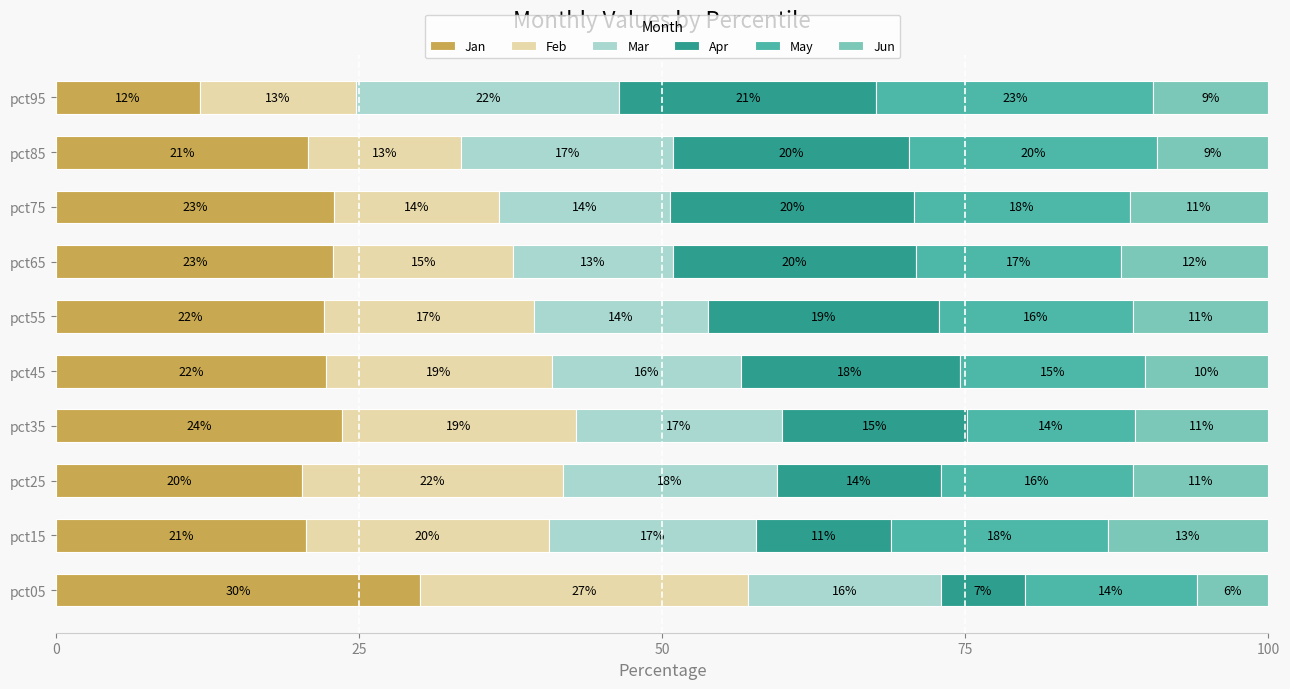

True or false: Jan has a value of 20.8 at pct85.

True